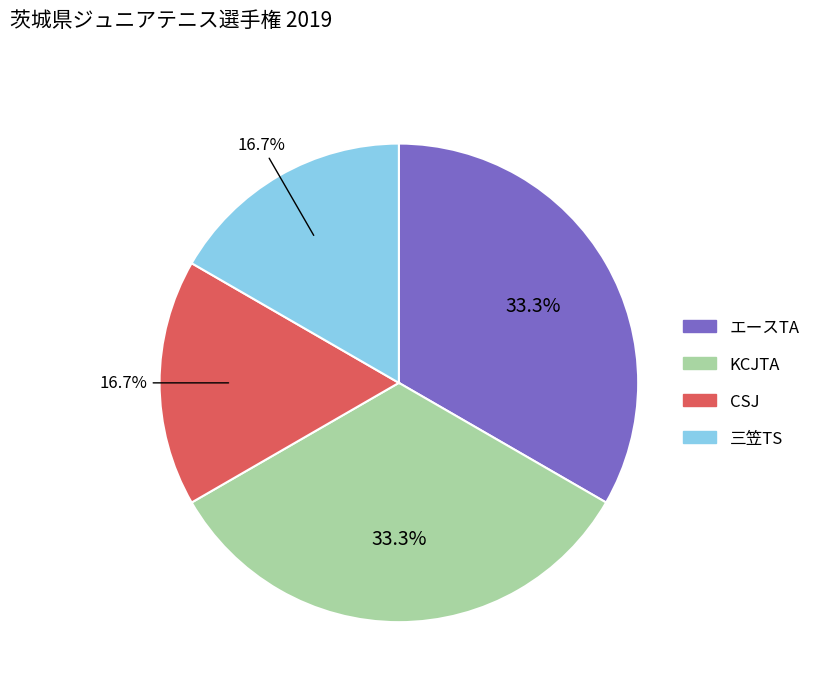

What percentage is the KCJTA slice, to the nearest percent?

33%